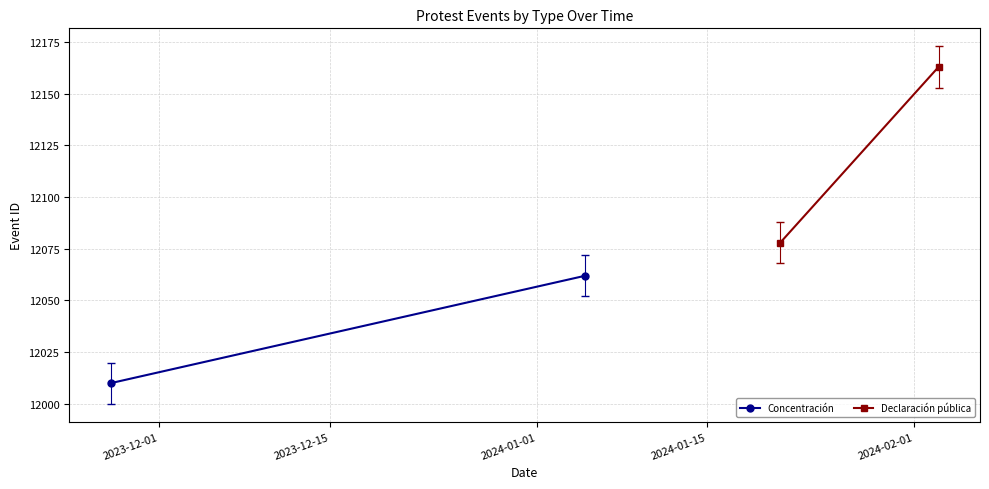

Is this an area chart (filled region under the line)?

No